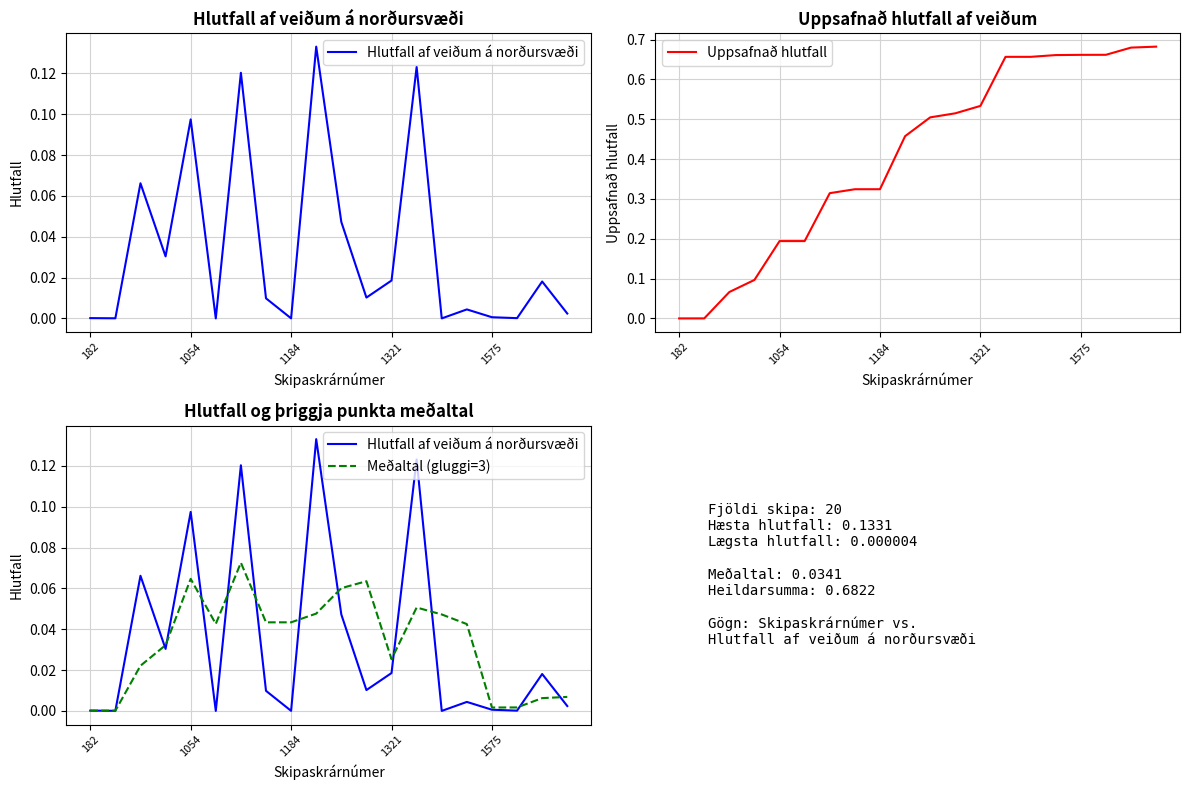

Is the value of Uppsafnað hlutfall at 10 greater than the value of Meðaltal (gluggi=3) at 182?

Yes